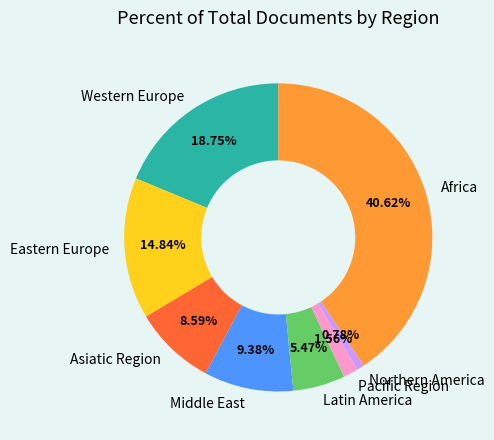

Which category has the smallest portion of the pie?

Northern America